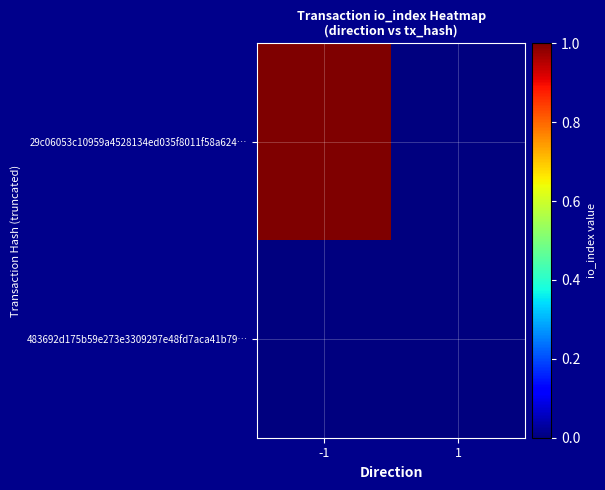

At how many categories does at least one series exceed 0?

1